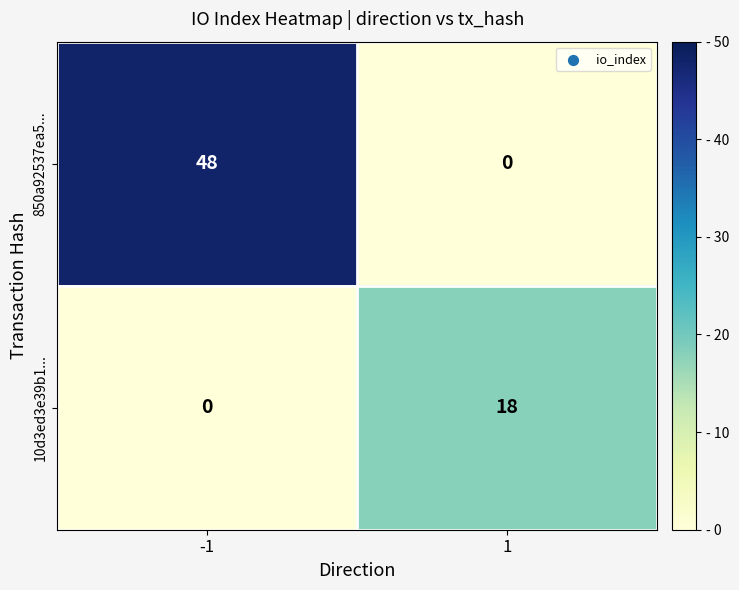

What is the difference between the maximum and minimum values in the 10d3ed3e39b1... series?

18